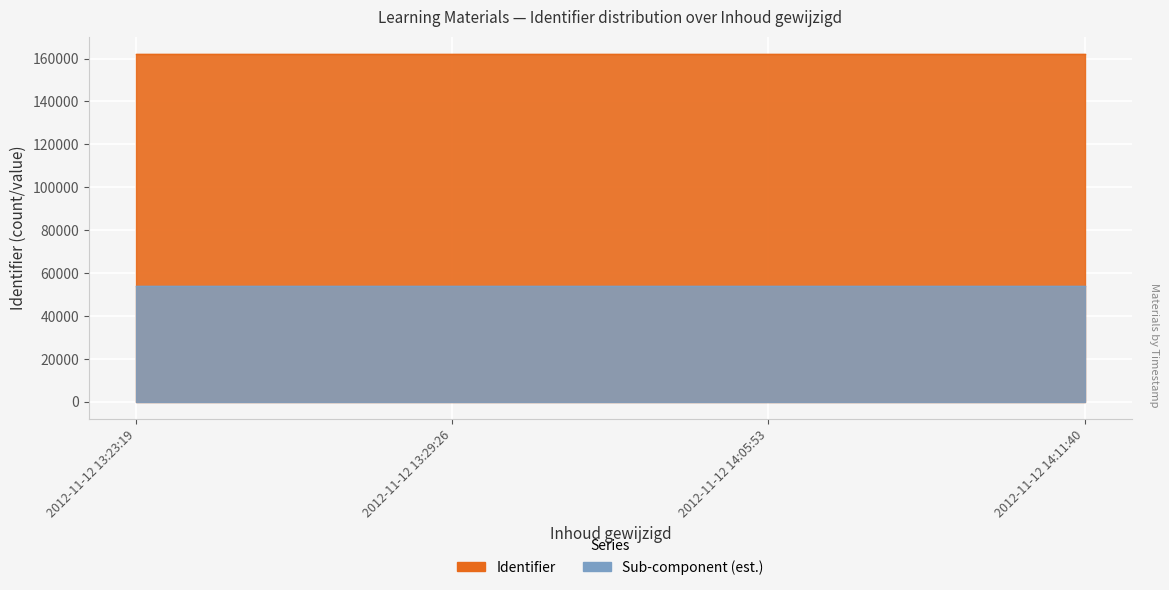

The chart shows a value of 90698 at 2012-11-12 14:05:53. True or false?

False